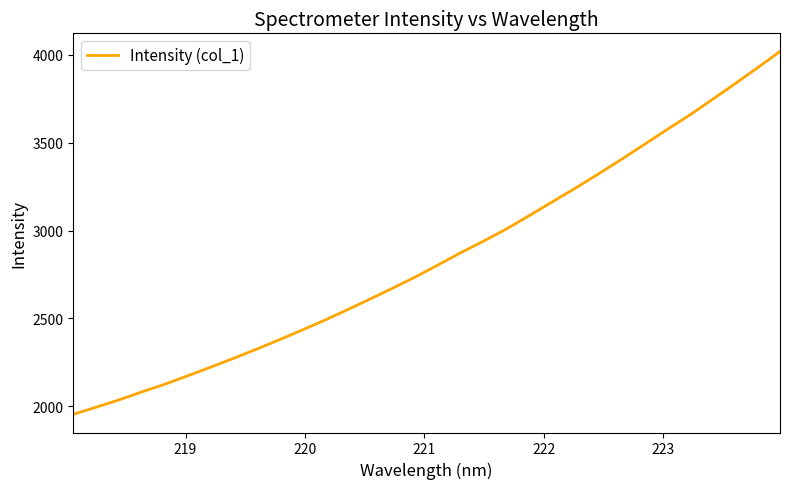

Reading left to right, what are all the values shown in this chart?

1954.2	1994.9	2036.4	2081.7	2125.1	2172.7	2221.7	2271.8	2323.3	2377.1	2432.2	2488.9	2548.5	2609.7	2672.1	2736.1	2804.9	2874.9	2940.7	3009.6	3085.5	3163.0	3239.8	3319.8	3401.6	3486.0	3571.4	3654.2	3742.9	3833.0	3924.8	4018.7